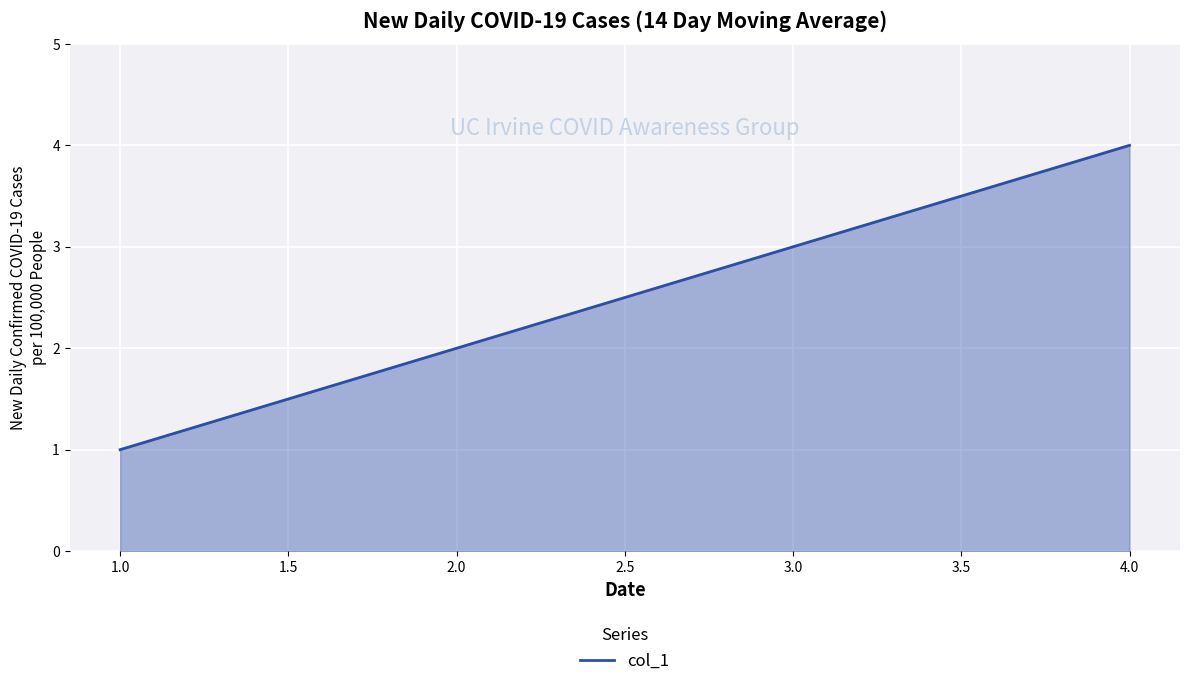

Reading left to right, list all the values displayed in this chart.

1	2	3	4